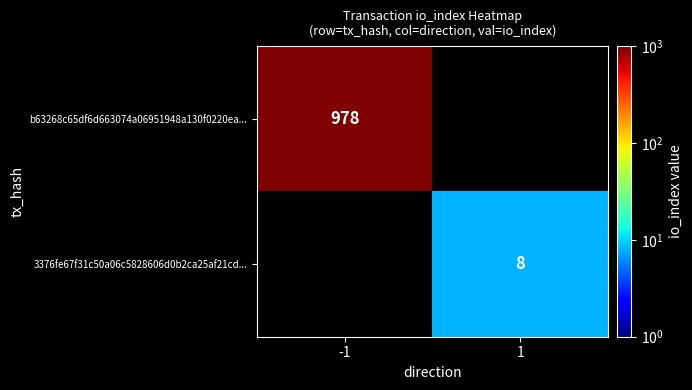

Is it true that 3376fe67f31c50a06c5828606d0b2ca25af21cd... equals 8 at 1?

True